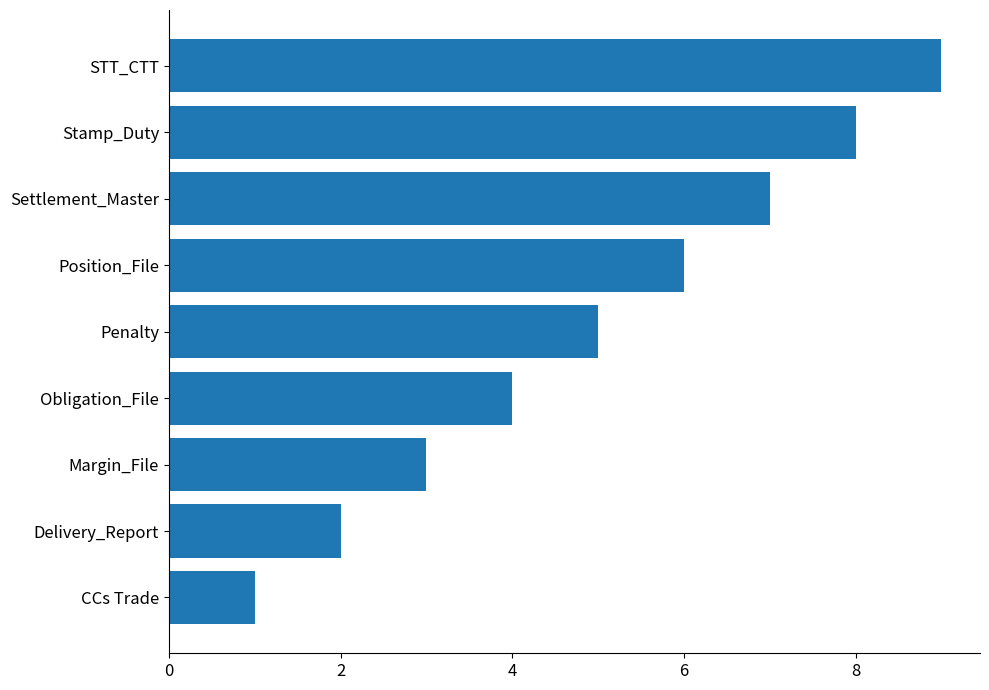

The chart shows a value of 7 at Settlement_Master. True or false?

True